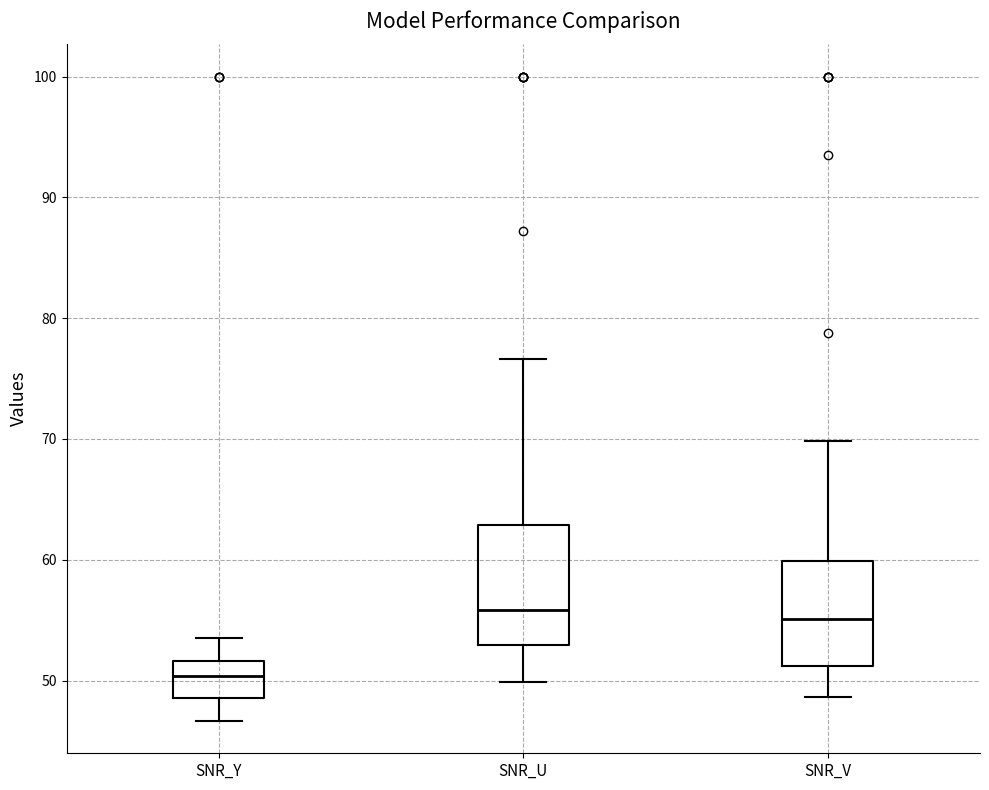

Where does the upper whisker of the box for SNR_Y end on the y-axis? The values are not printed on the chart, so give them approximately, as read against the axis.

54